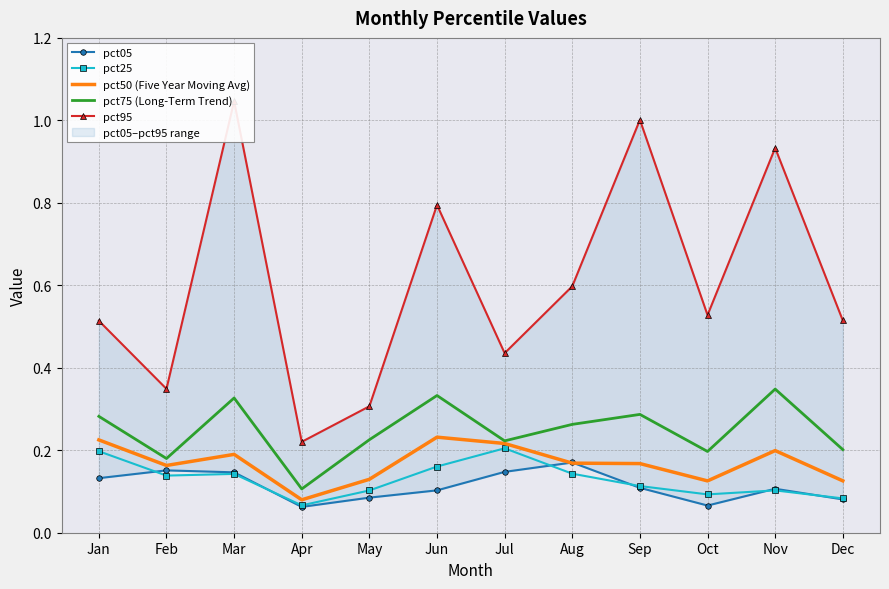

At how many categories does at least one series exceed 0?

12